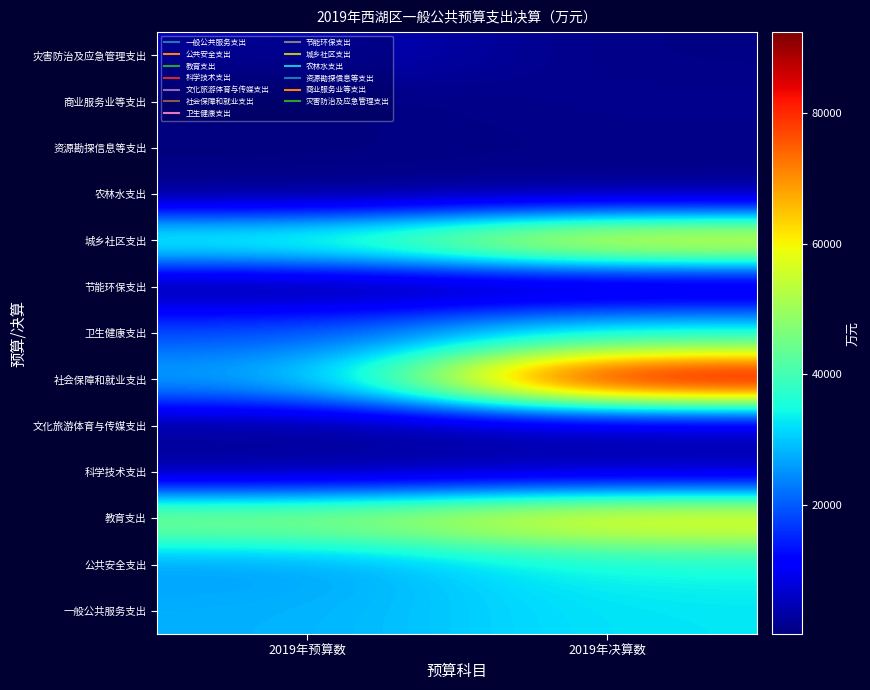

How many distinct data groups are displayed?

13